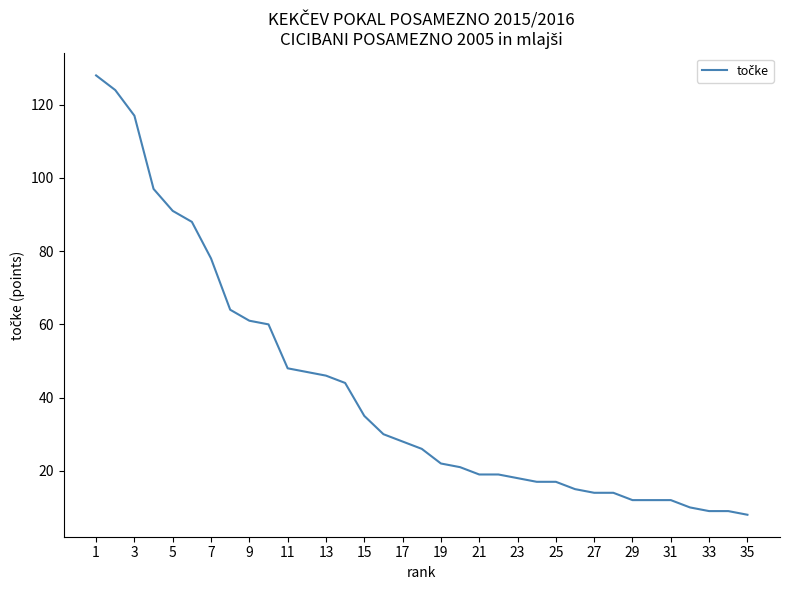

What is the greatest value displayed?

128